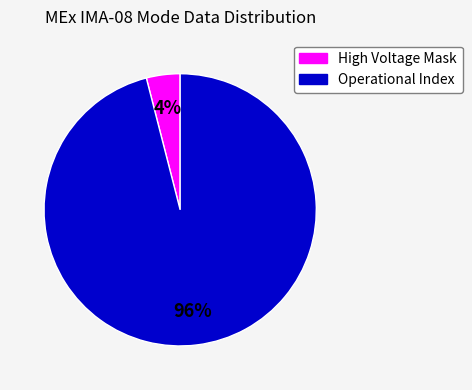

To the nearest percent, what is the difference between the largest and smallest slice percentages?

92%